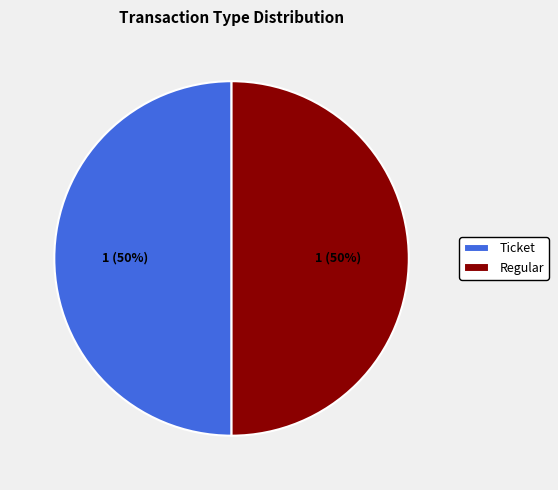

How many slices are in this pie chart?

2